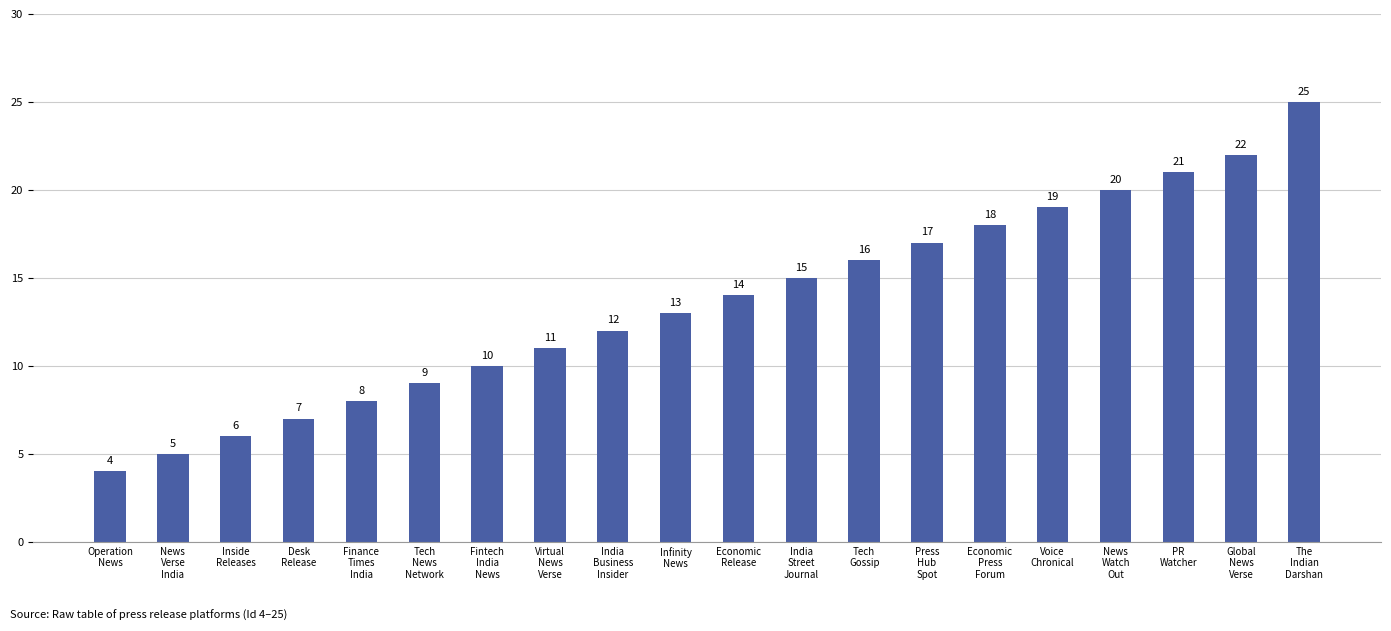

Rank the categories by value from lowest to highest.

Operation
News, News
Verse
India, Inside
Releases, Desk
Release, Finance
Times
India, Tech
News
Network, Fintech
India
News, Virtual
News
Verse, India
Business
Insider, Infinity
News, Economic
Release, India
Street
Journal, Tech
Gossip, Press
Hub
Spot, Economic
Press
Forum, Voice
Chronical, News
Watch
Out, PR
Watcher, Global
News
Verse, The
Indian
Darshan